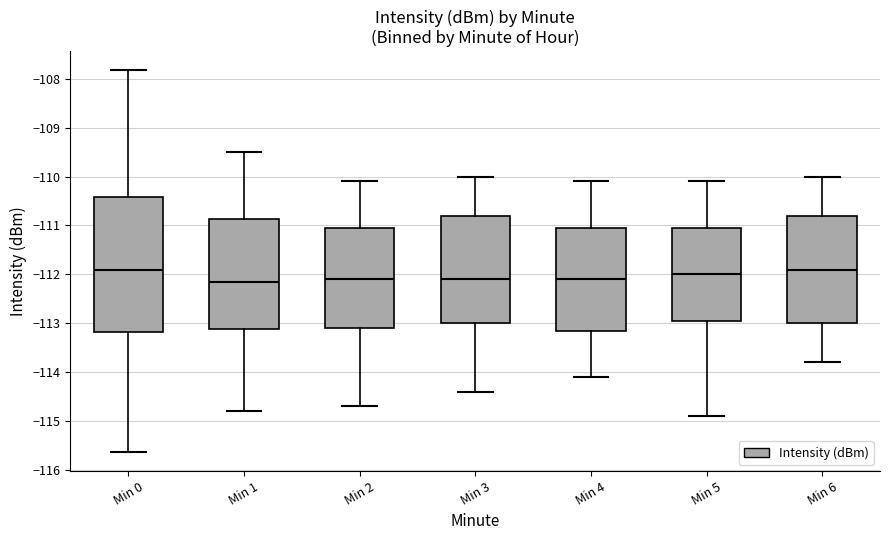

Reading left to right, read every box against the y-axis: the position of its median line, the range the box covers, and the ends of its whiskers. The values are not printed on the chart, so give them approximately, as read against the axis.

Min 0: median -111.9, box -113.2 to -110.4, whiskers -115.6 to -107.8
Min 1: median -112.1, box -113.1 to -110.9, whiskers -114.8 to -109.5
Min 2: median -112.1, box -113.1 to -111.0, whiskers -114.7 to -110.1
Min 3: median -112.1, box -113.0 to -110.8, whiskers -114.4 to -110.0
Min 4: median -112.1, box -113.1 to -111.0, whiskers -114.1 to -110.1
Min 5: median -112.0, box -112.9 to -111.0, whiskers -114.9 to -110.1
Min 6: median -111.9, box -113.0 to -110.8, whiskers -113.8 to -110.0